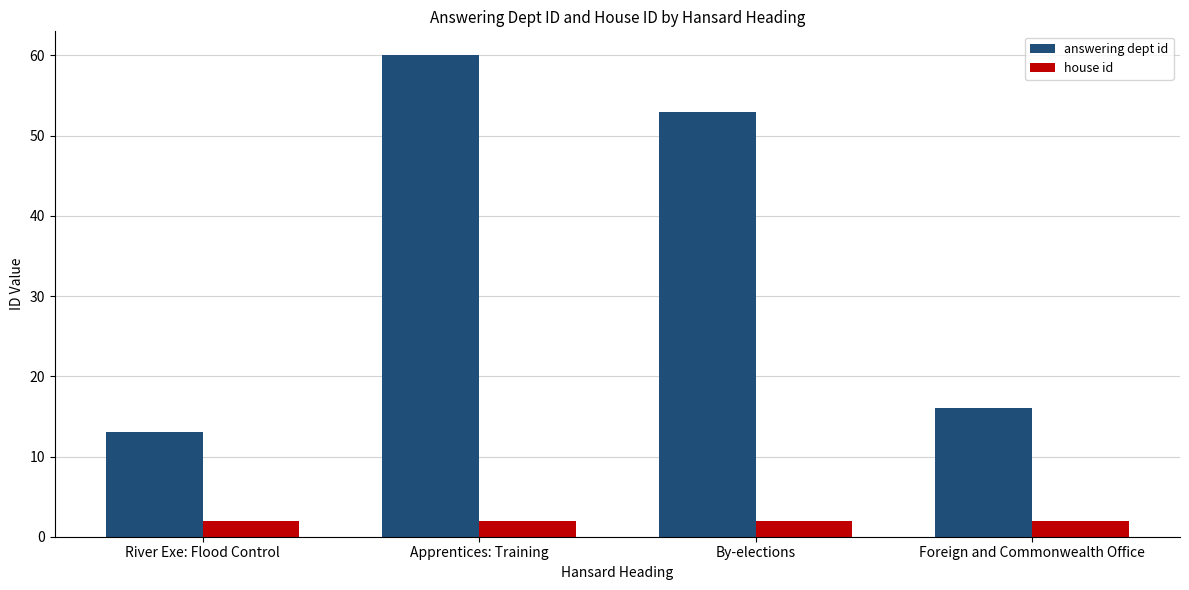

What are all the series names shown in the legend?

answering dept id, house id